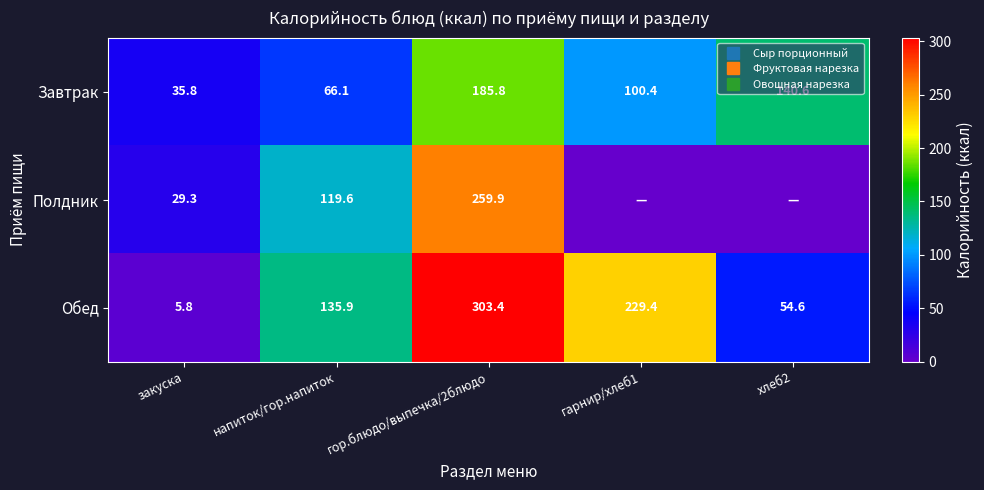

The Обед series shows 229.4 at гарнир/хлеб1. True or false?

True